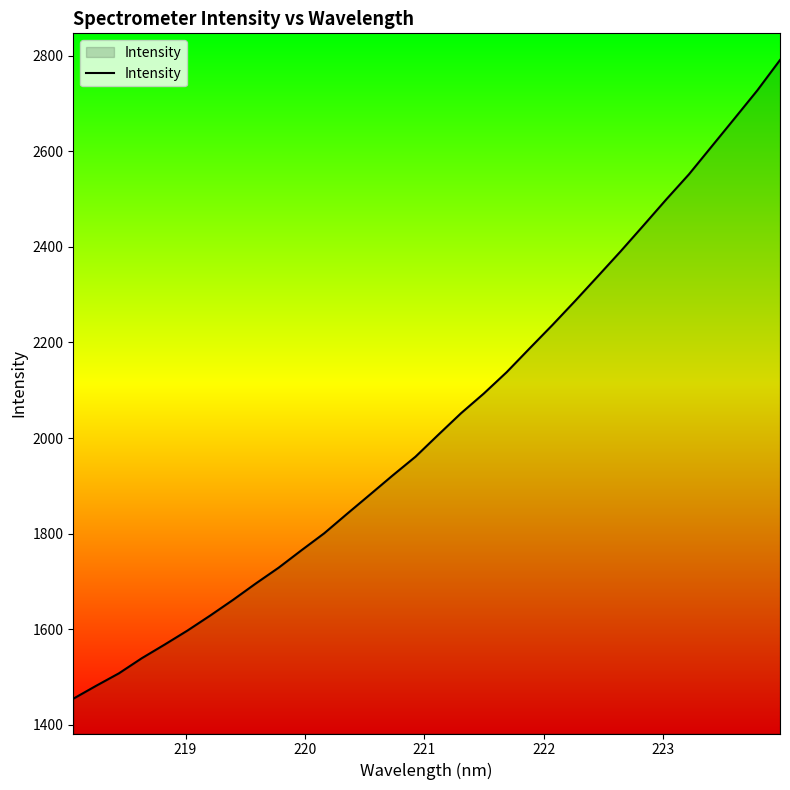

What is the greatest value displayed?

2790.6